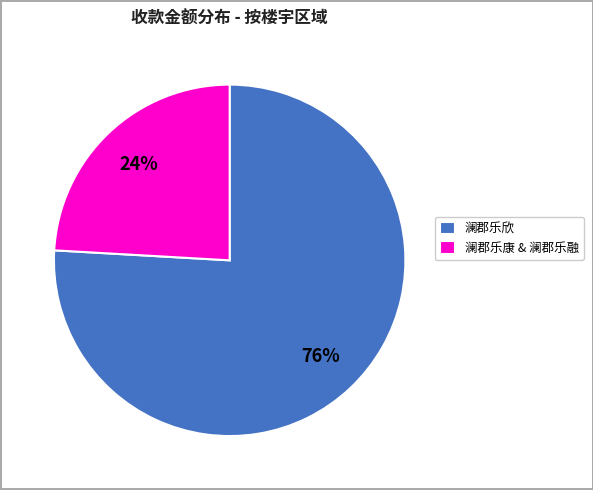

Count the number of slices in the pie.

2